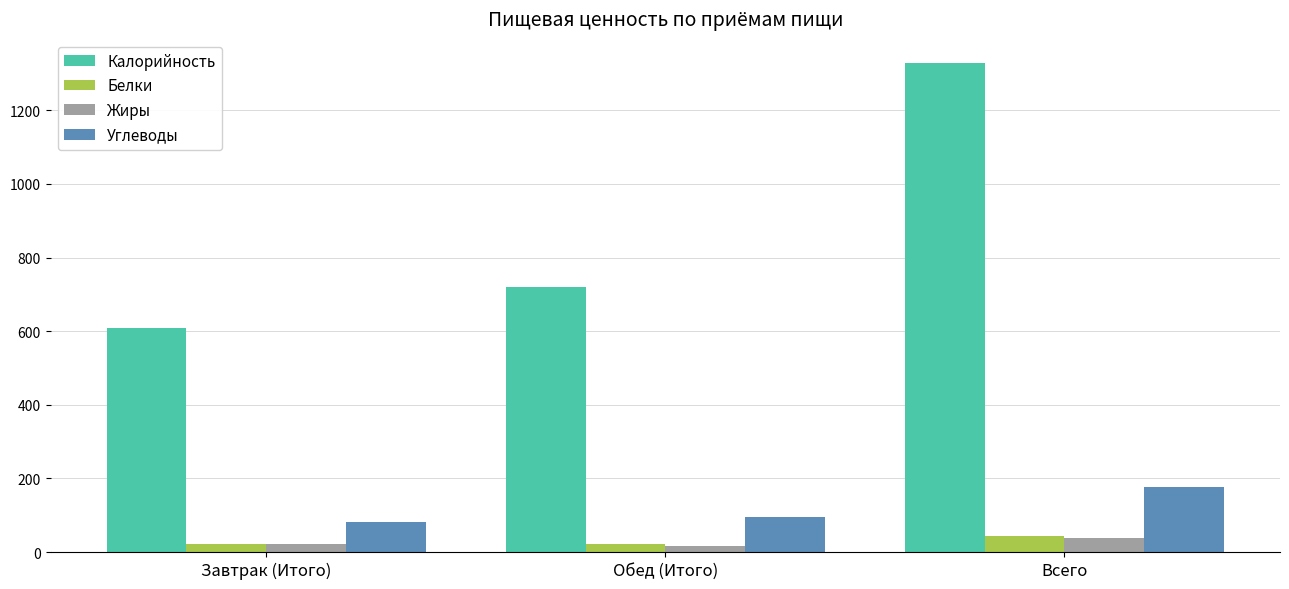

List the labels in order of Калорийность value, largest first.

Всего, Обед (Итого), Завтрак (Итого)